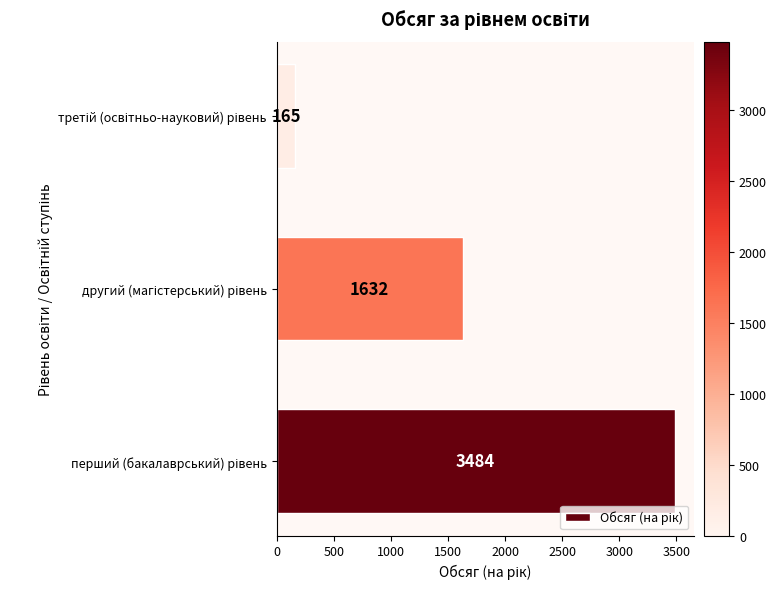

Reading top to bottom, what are all the values shown in this chart?

165	1632	3484